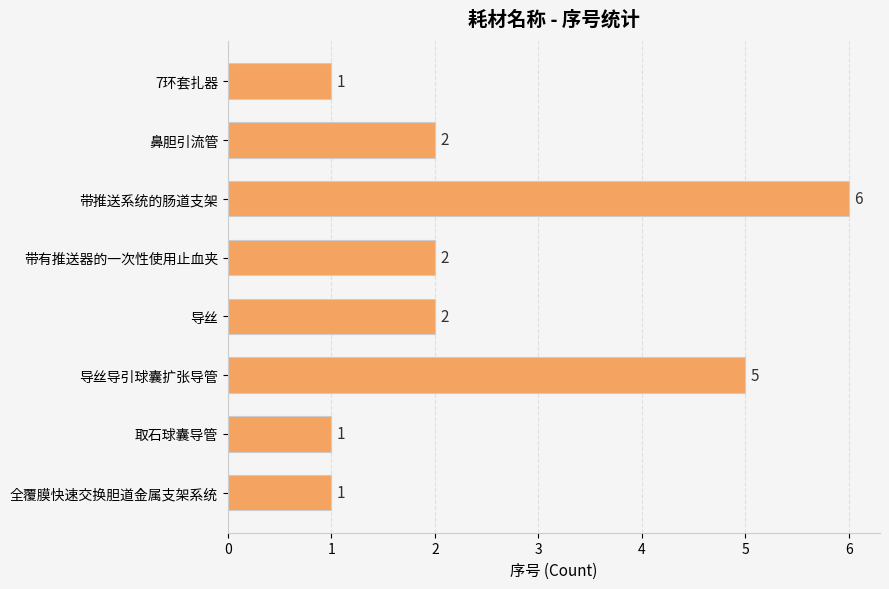

True or false: the data shows 3 at 带推送系统的肠道支架.

False